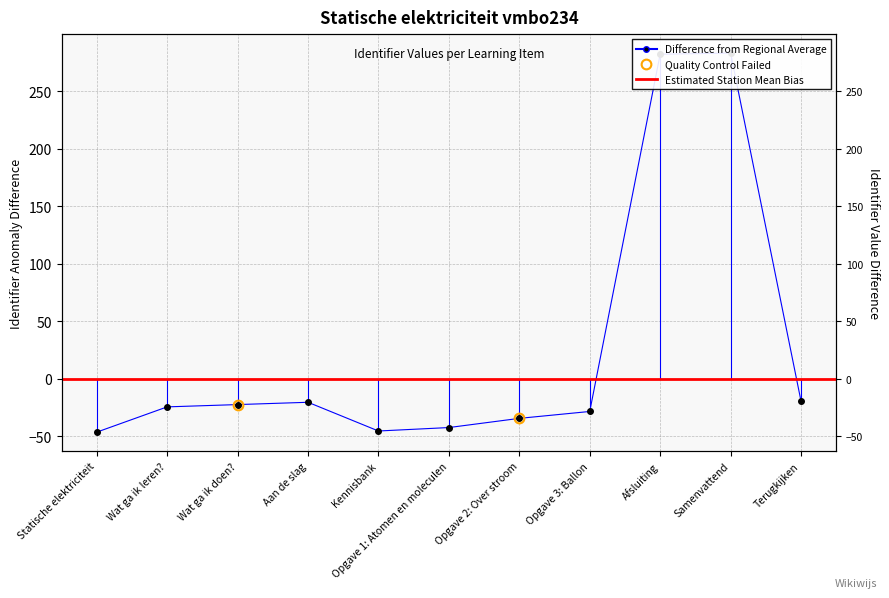

What is the change in value from Opgave 2: Over stroom to Afsluiting?

+317.0